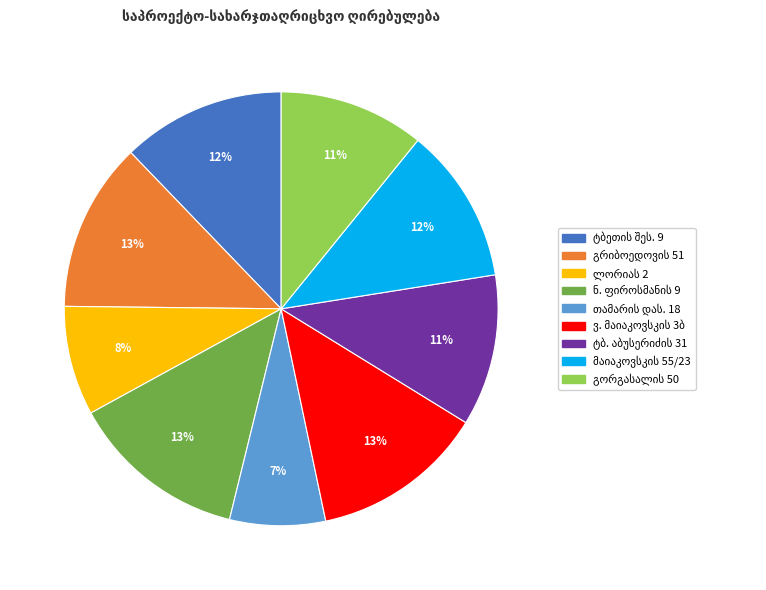

To the nearest percent, what is the difference between the largest and smallest slice percentages?

6%